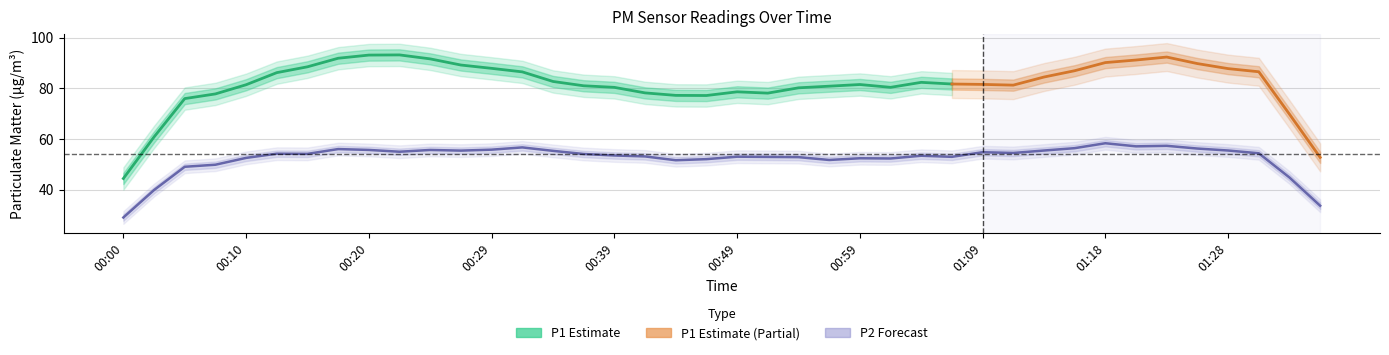

Is the value of P2 at 00:29 greater than the value of P1 at 01:18?

No